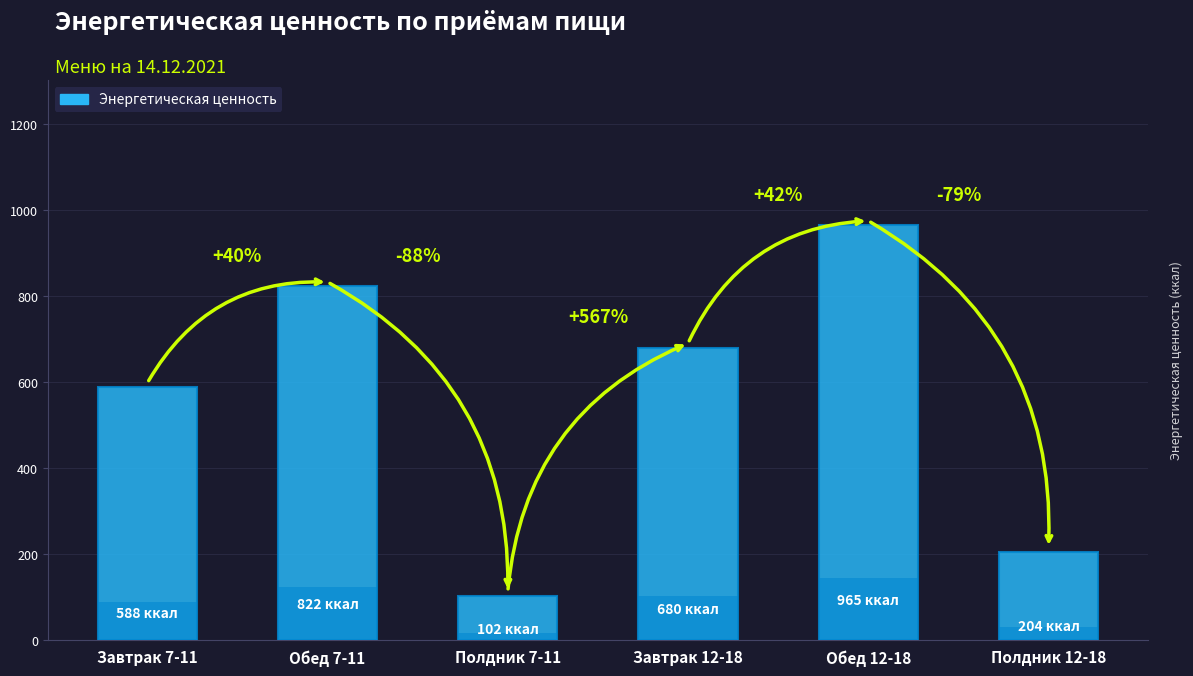

At which label is the value closest to 533?

Завтрак 7-11